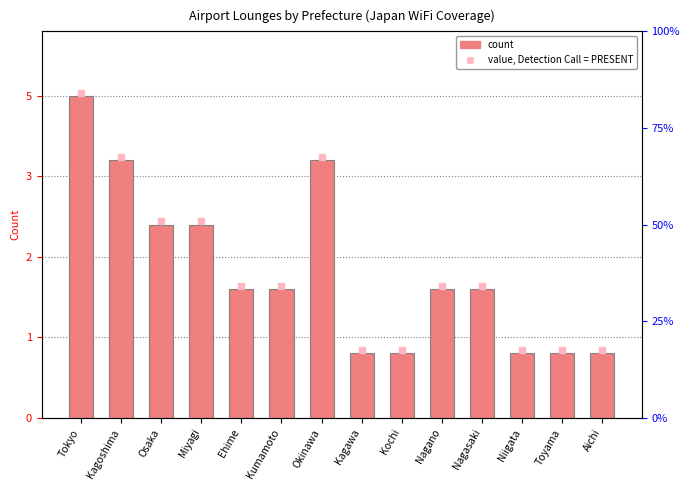

At which label does the data first exceed 2?

Tokyo